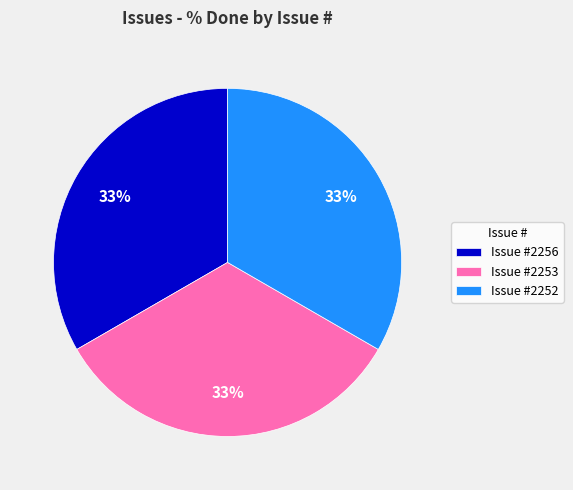

Do Issue #2252 and Issue #2253 together represent more than half of the pie?

Yes